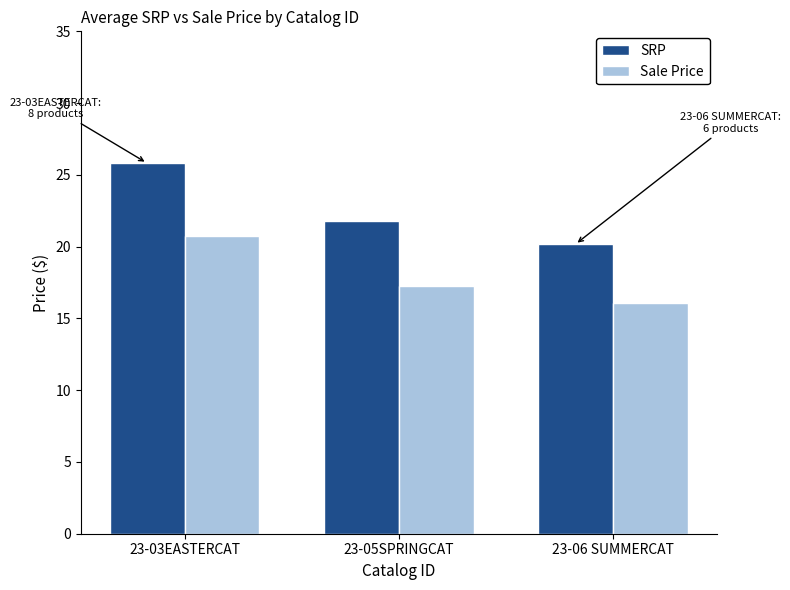

Which category has the highest value across all series?

23-03EASTERCAT